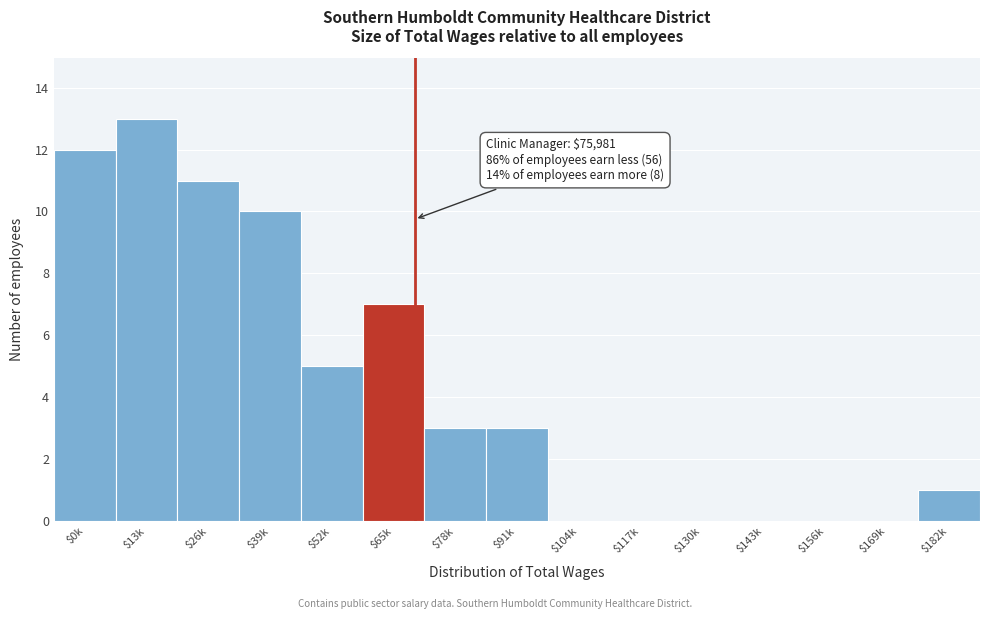

What is the sum of all values?

65